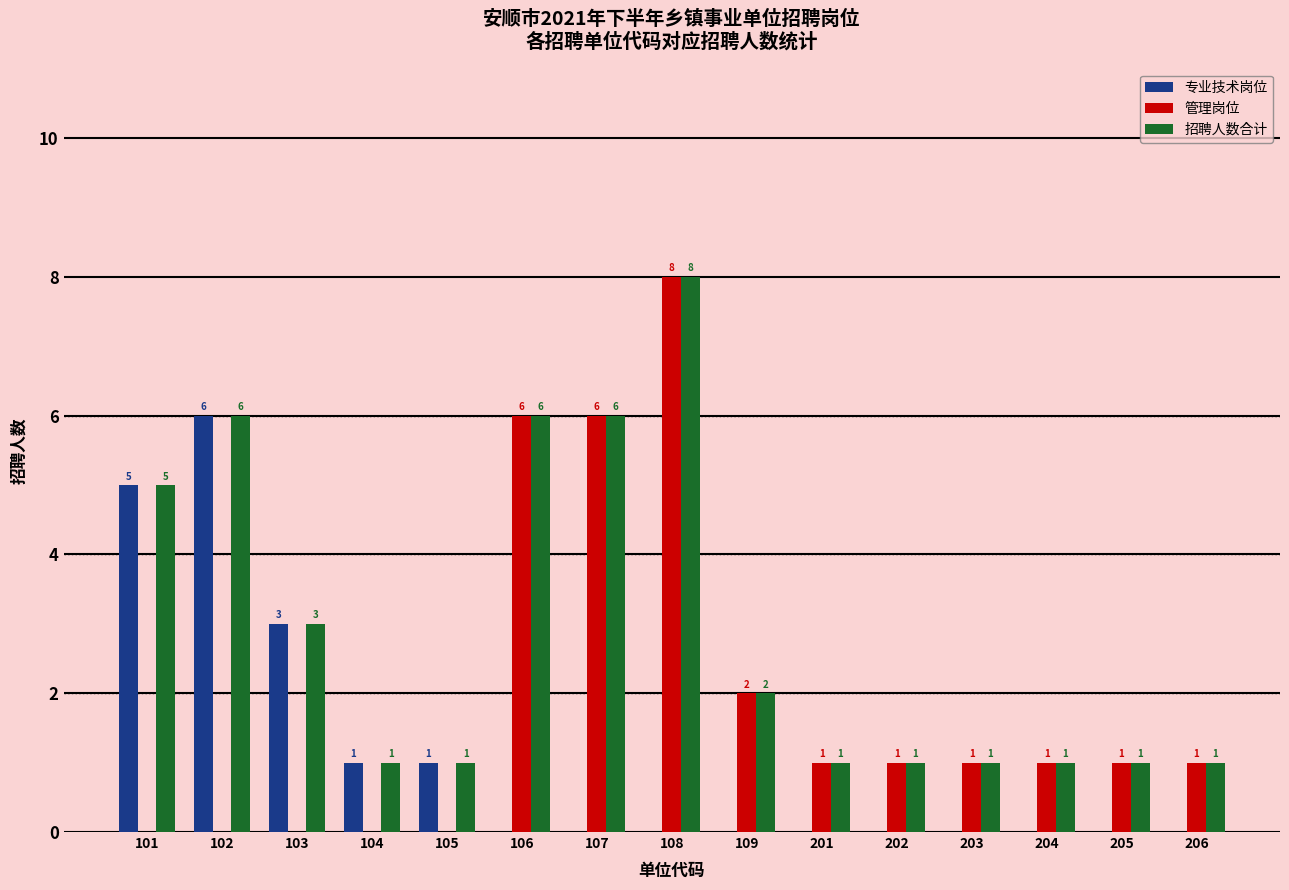

Reading right to left, transcribe all the data shown in this chart.

专业技术岗位: 0	0	0	0	0	0	0	0	0	0	1	1	3	6	5
管理岗位: 1	1	1	1	1	1	2	8	6	6	0	0	0	0	0
招聘人数合计: 1	1	1	1	1	1	2	8	6	6	1	1	3	6	5